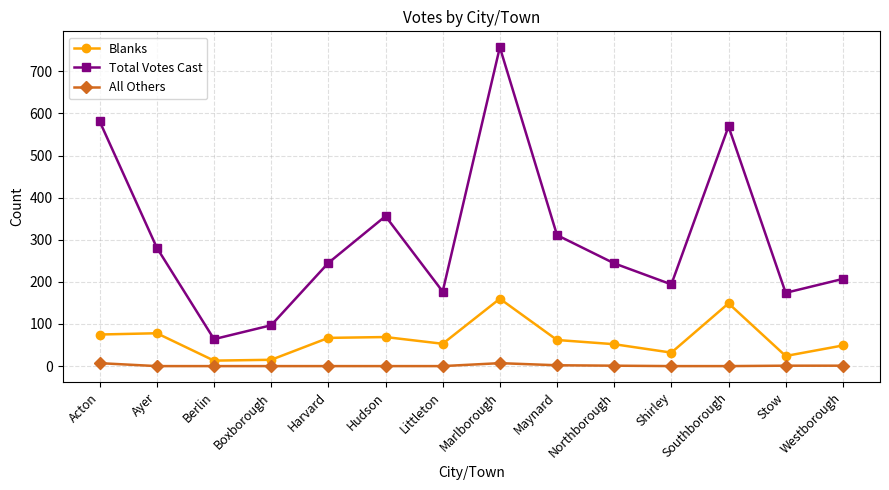

List the series in order of their peak value, highest first.

Total Votes Cast, Blanks, All Others